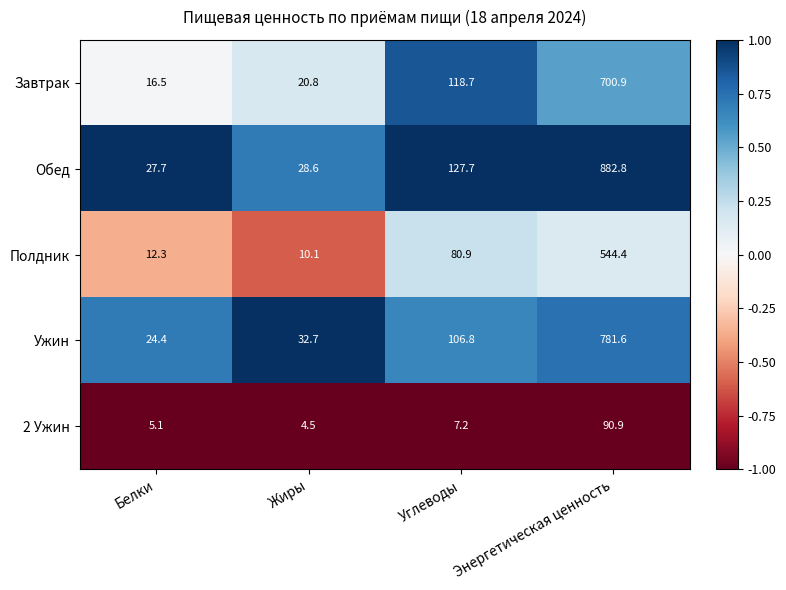

Which series has the largest total across all categories?

Обед